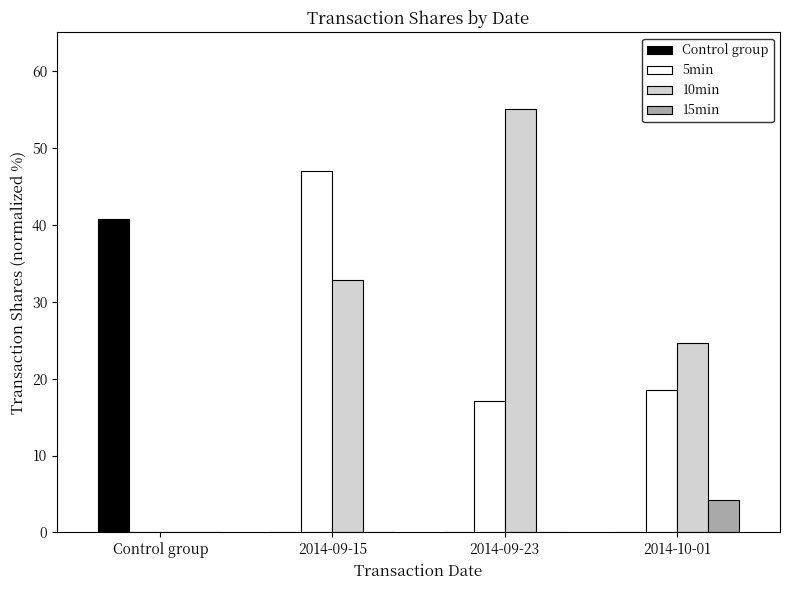

Is it true that Control group equals 0.0 at 2014-09-23?

True